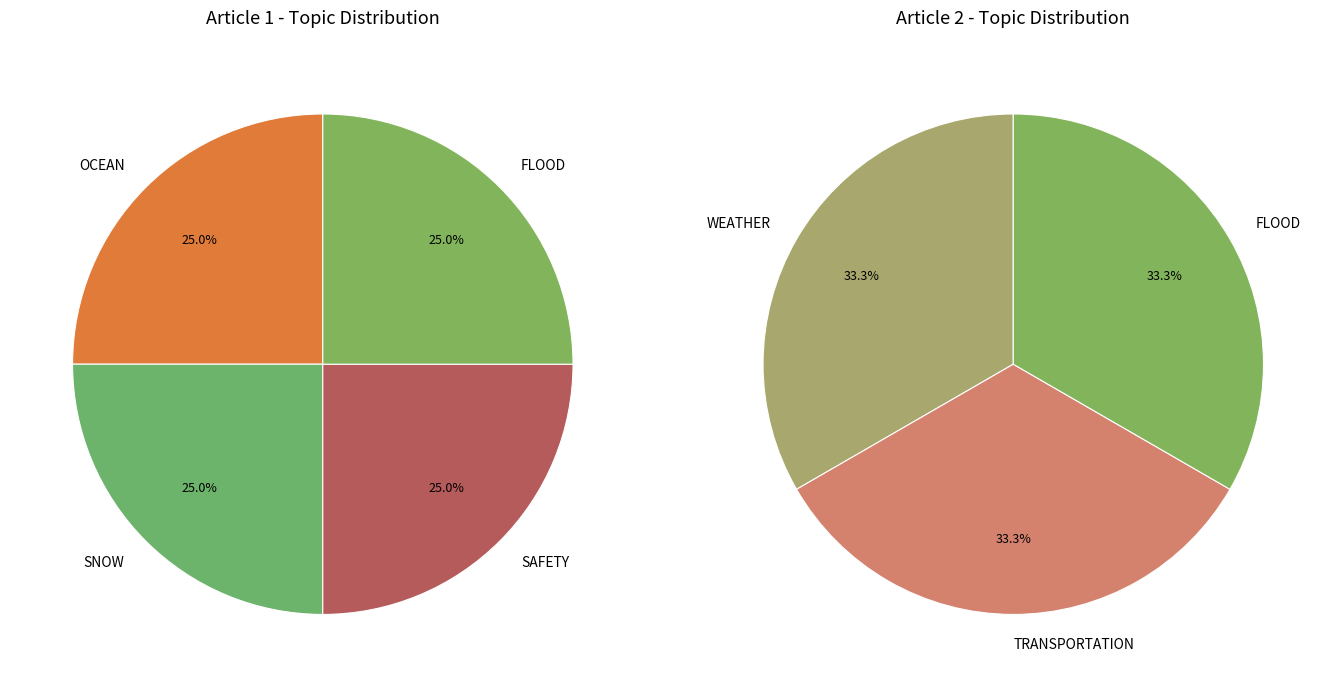

Does any single category account for the majority?

No